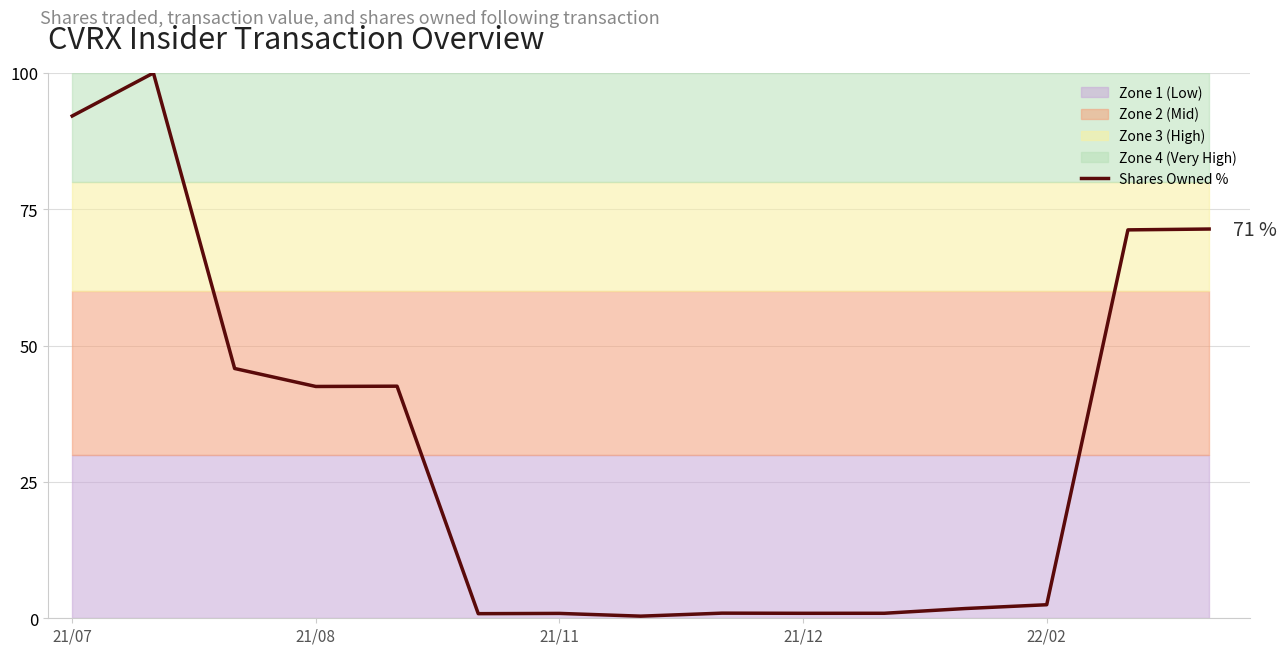

How many categories are shown in the chart?

15